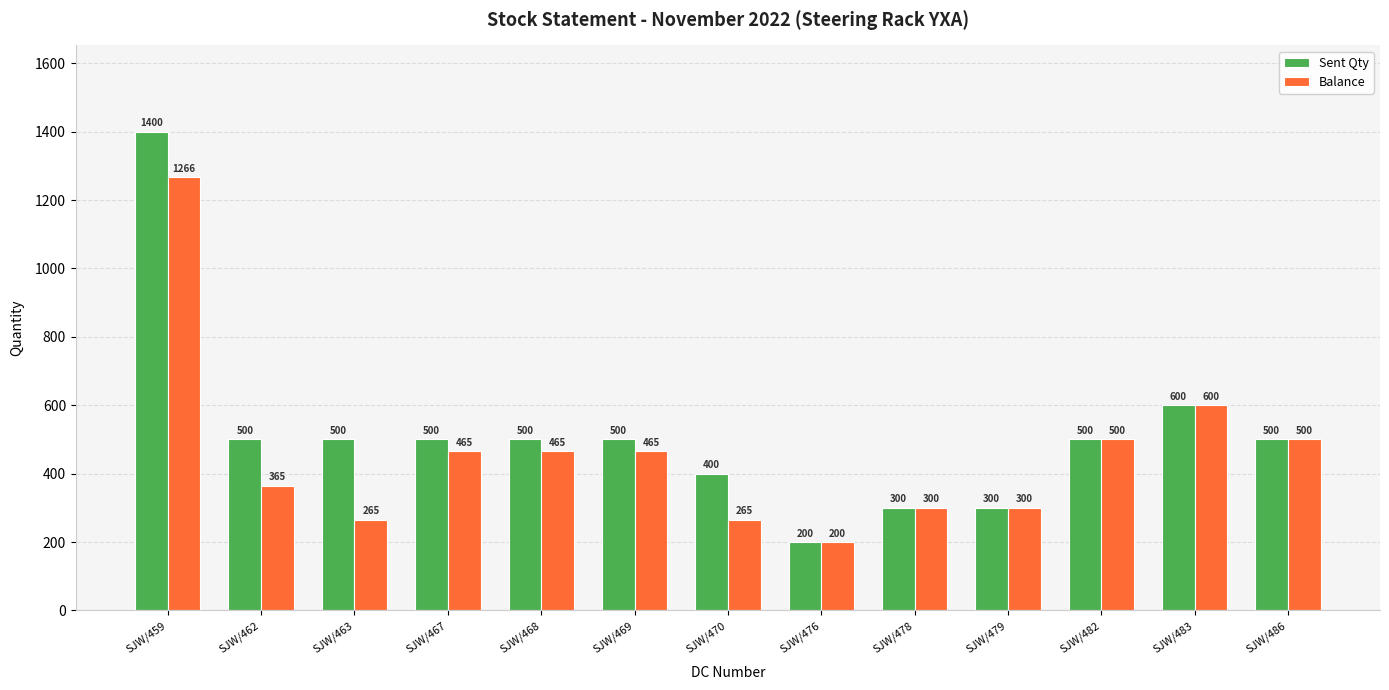

Where is Balance nearest to the value 733?

SJW/483